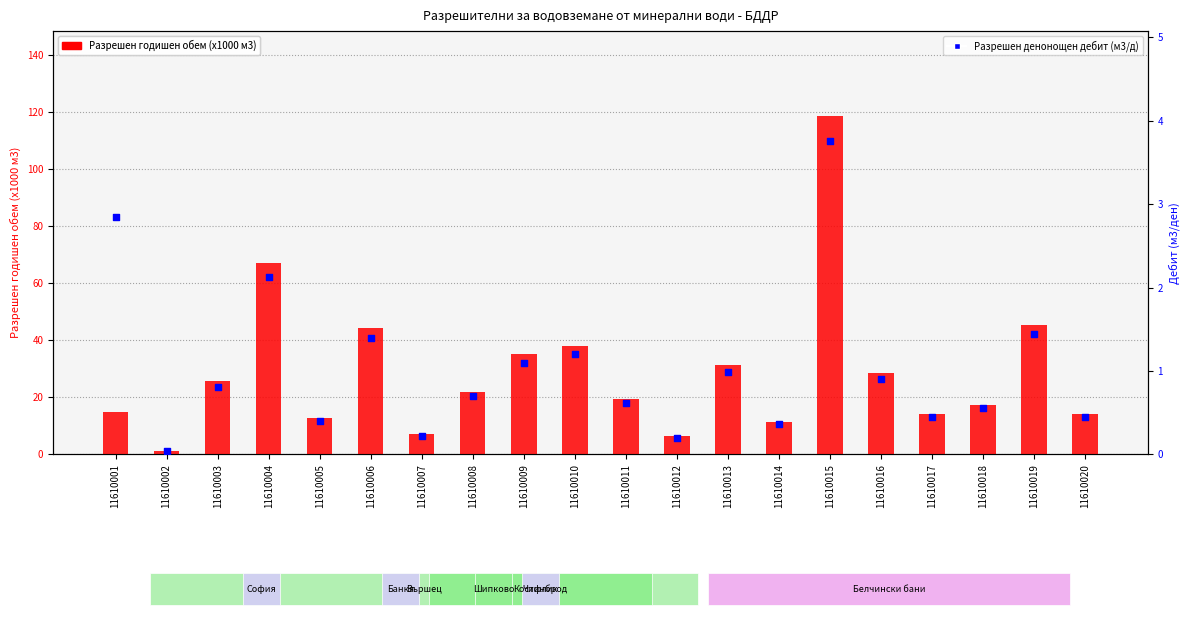

Which series has the widest spread of Y values?

Разрешен годишен обем (х1000 м3)